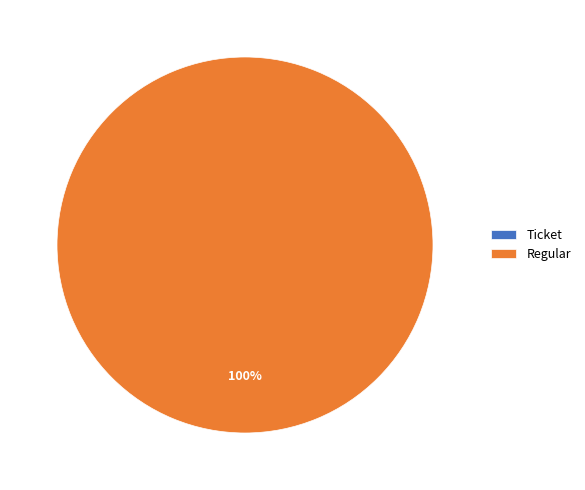

Is the sum of Ticket and Regular greater than half?

Yes